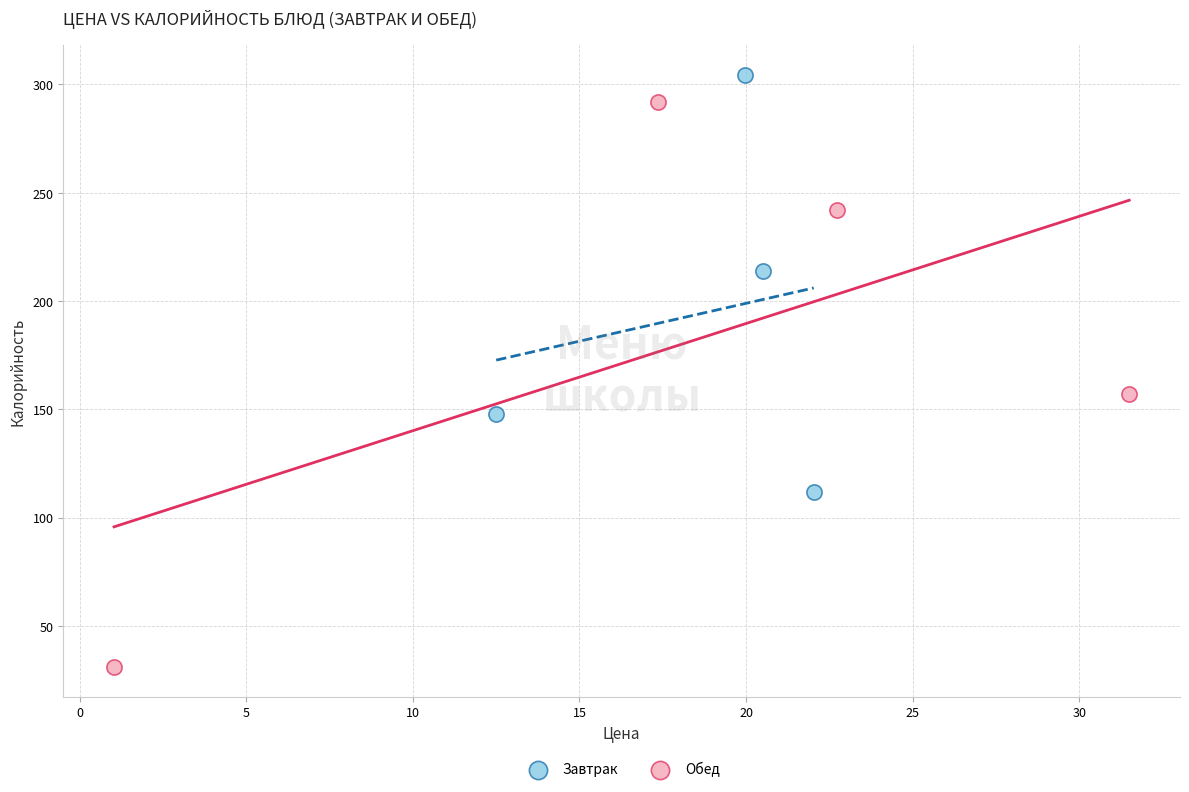

Which series reaches the maximum Y coordinate?

Завтрак